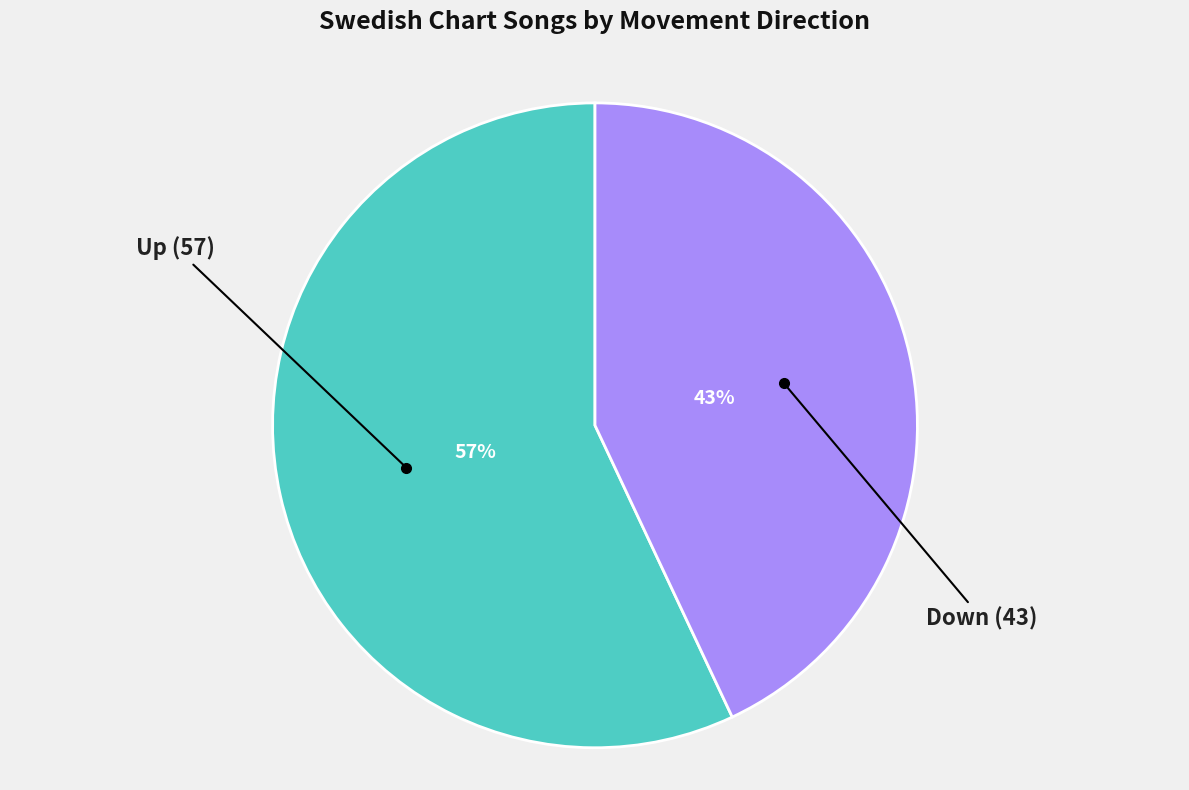

How many segments does this pie chart have?

2